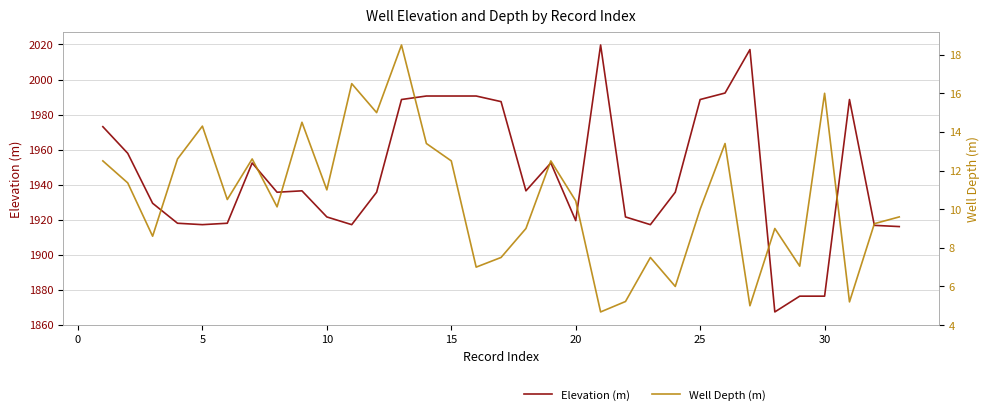

The Elevation (m) series shows 2783.6 at 31. True or false?

False